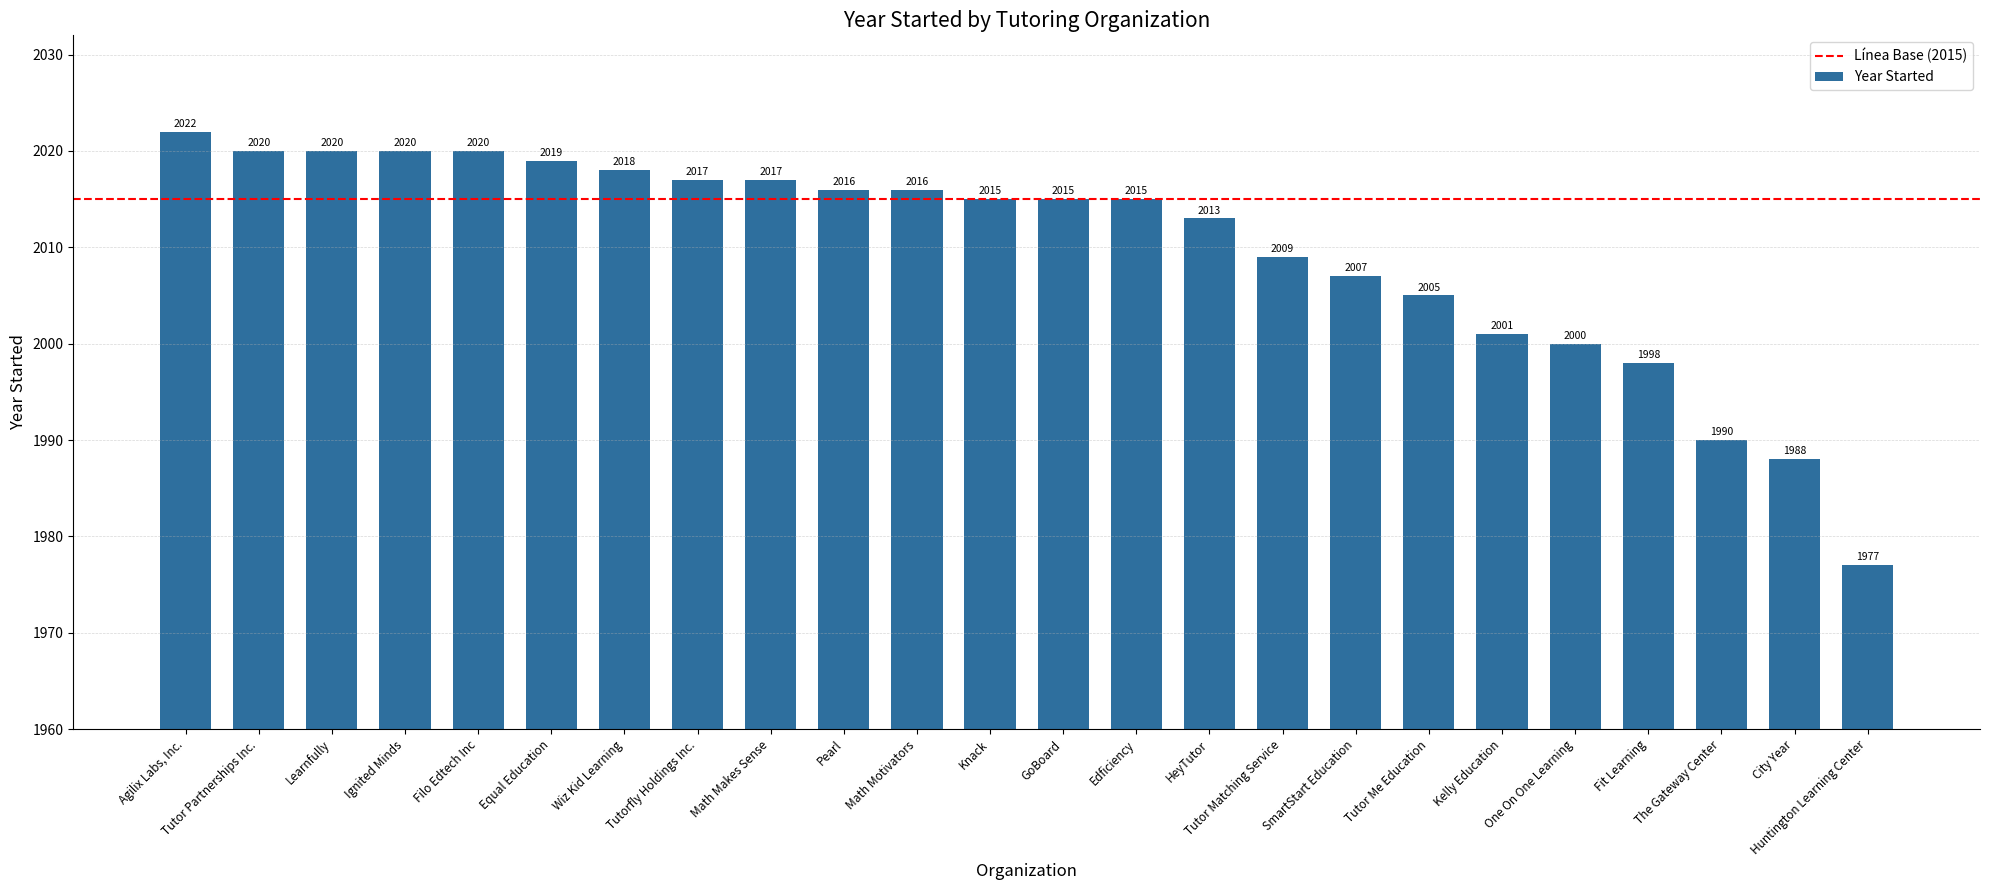

What is the approximate value at Filo Edtech Inc, to the nearest 10?

2020